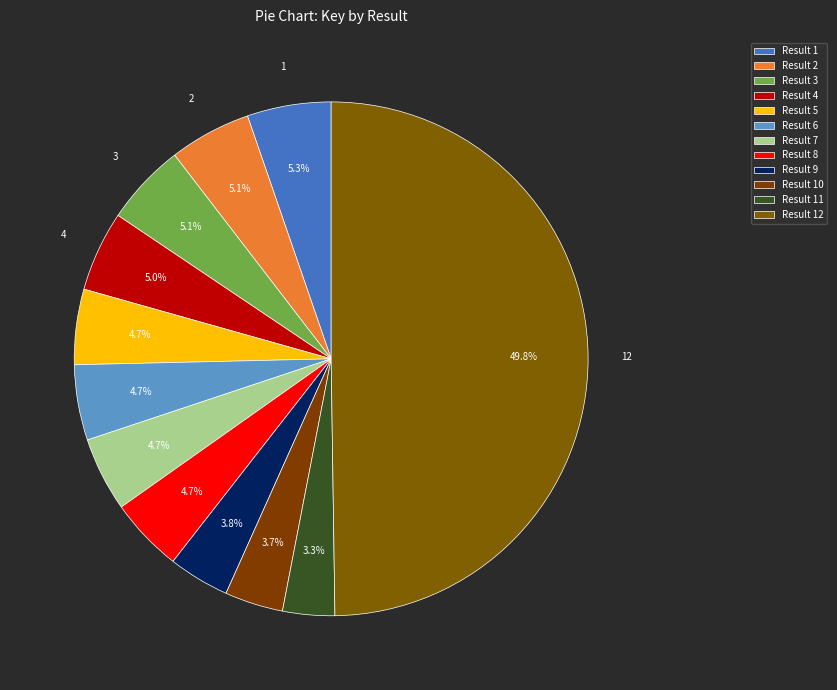

Which category has the smallest portion of the pie?

11